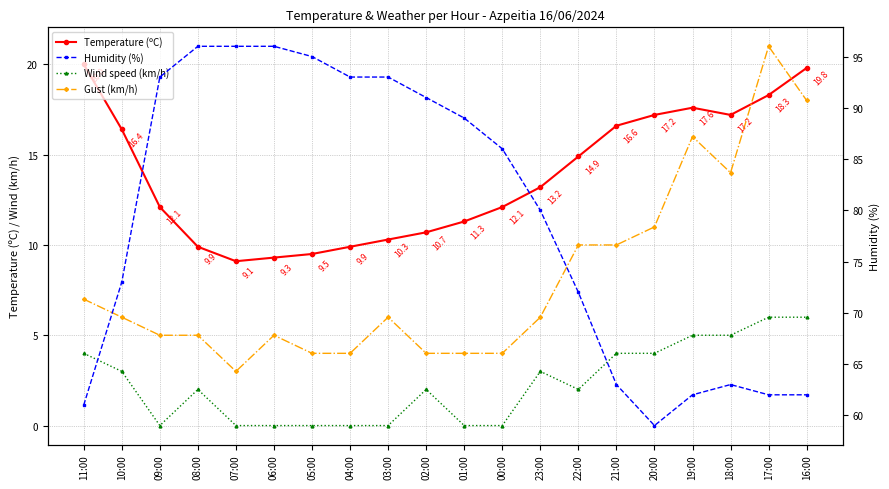

What is the difference between the Temperature (ºC) values at 09:00 and 17:00?

6.2